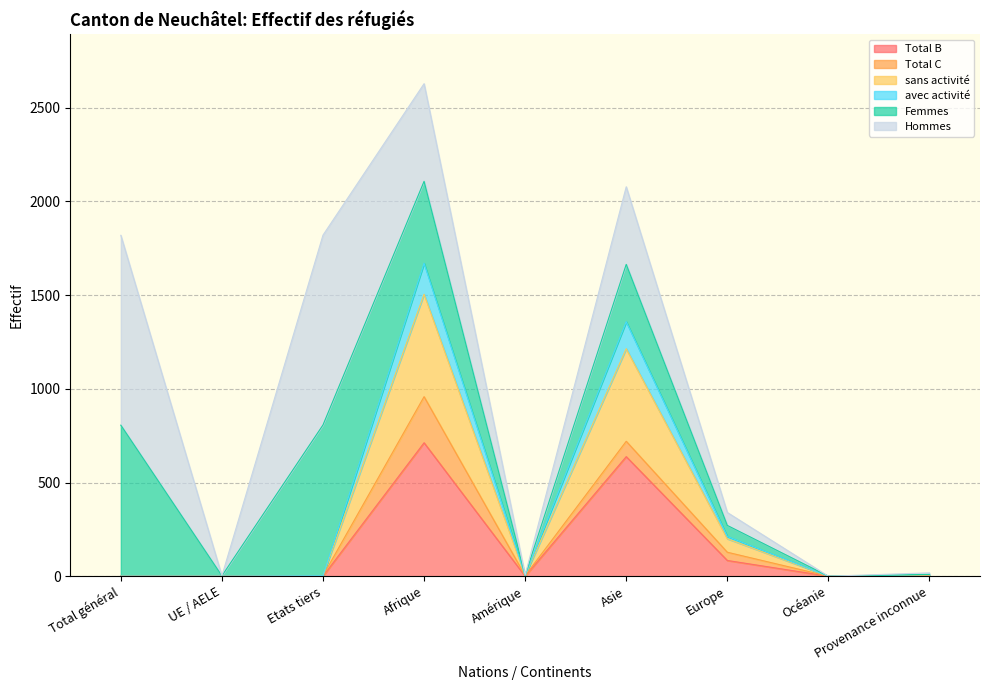

What are all the series names shown in the legend?

Total B, Total C, sans activité, avec activité, Femmes, Hommes